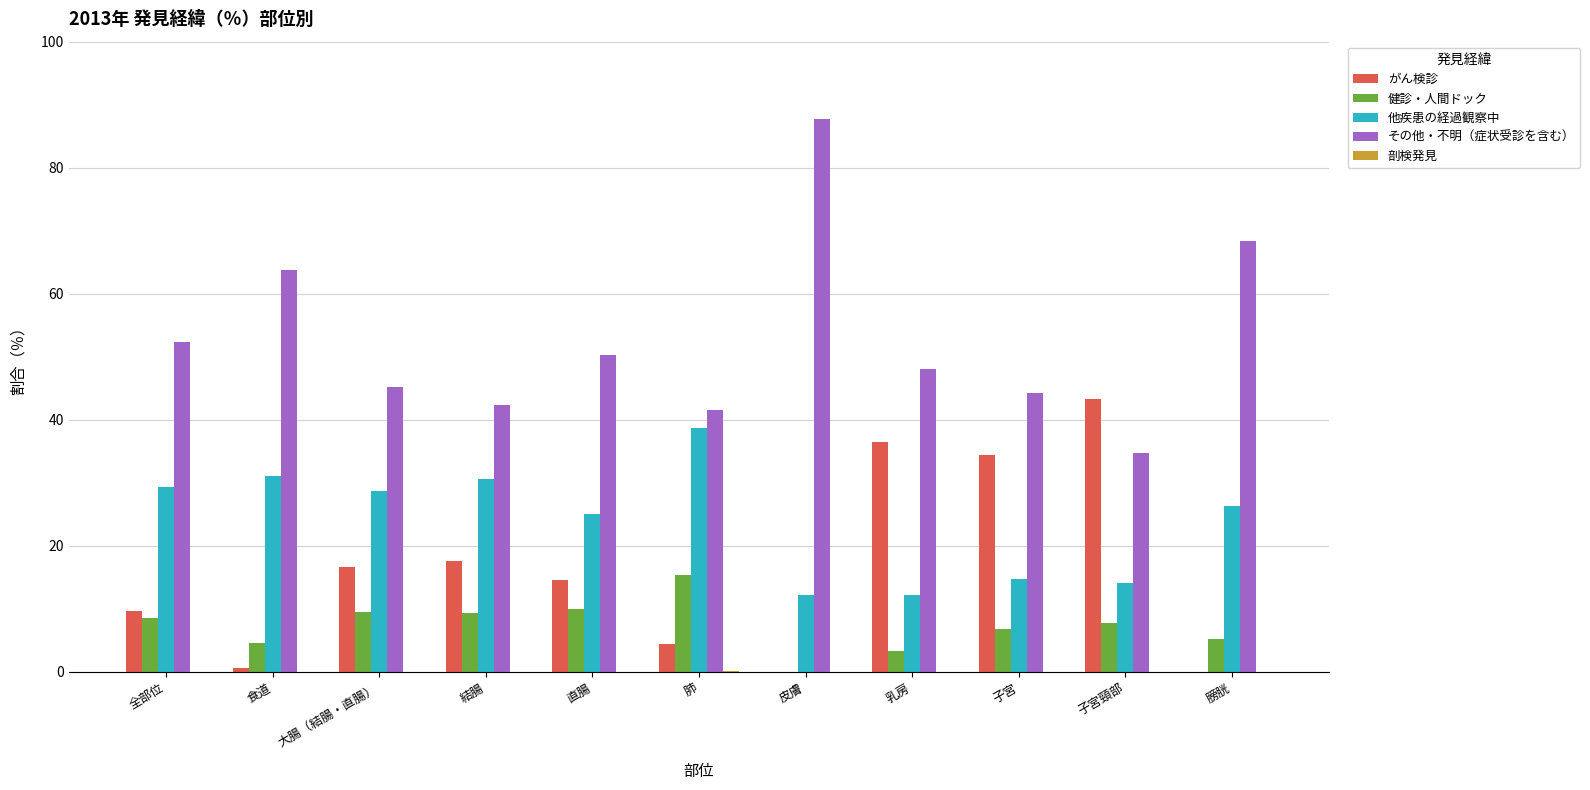

Between 食道 and 子宮, which series saw the biggest shift?

がん検診